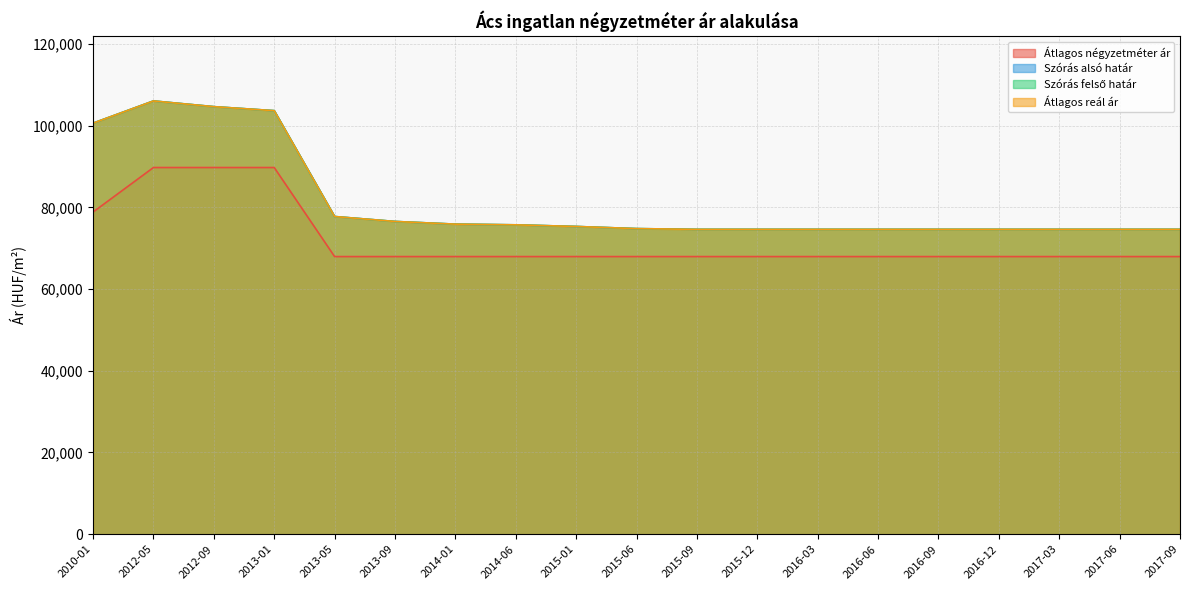

Which has a higher value, 2010-01 or 2013-05?

2010-01